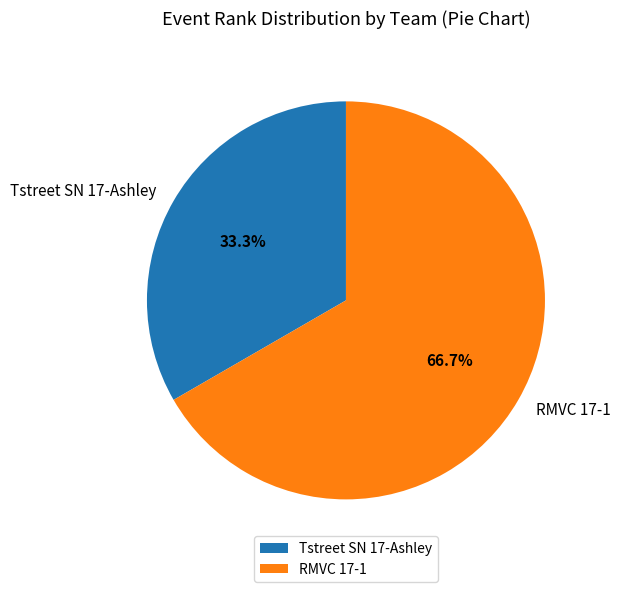

What is the ratio of the value at Tstreet SN 17-Ashley to the value at RMVC 17-1?

0.5